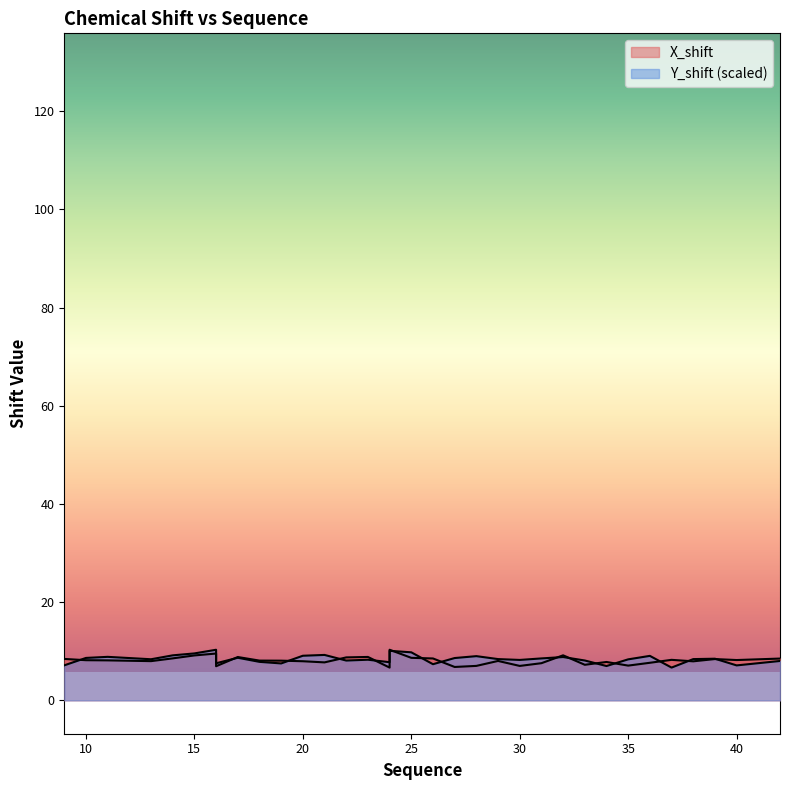

Rank the series at 16 from lowest to highest value.

X_shift, Y_shift